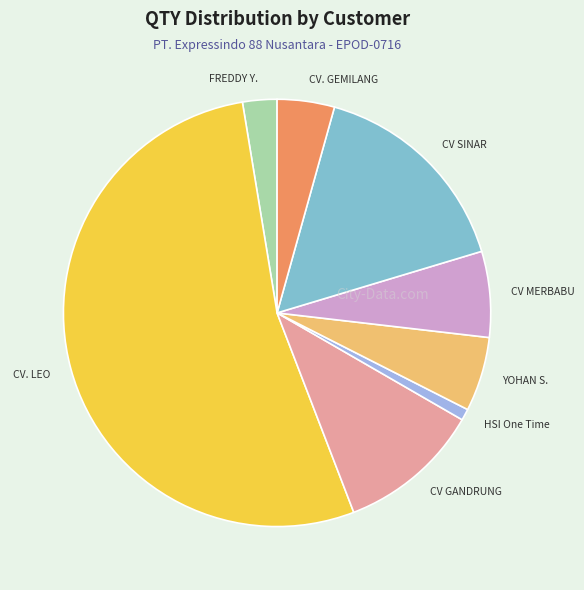

The CV SINAR slice represents 16% of the pie. True or false?

True